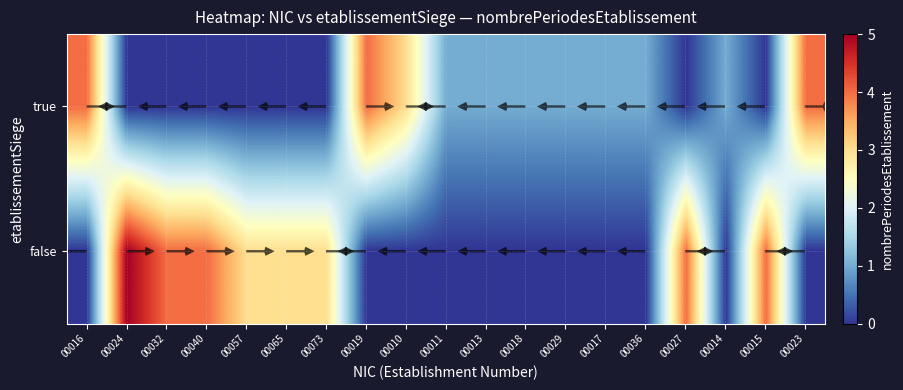

What is the sum of all 00032 values?

4